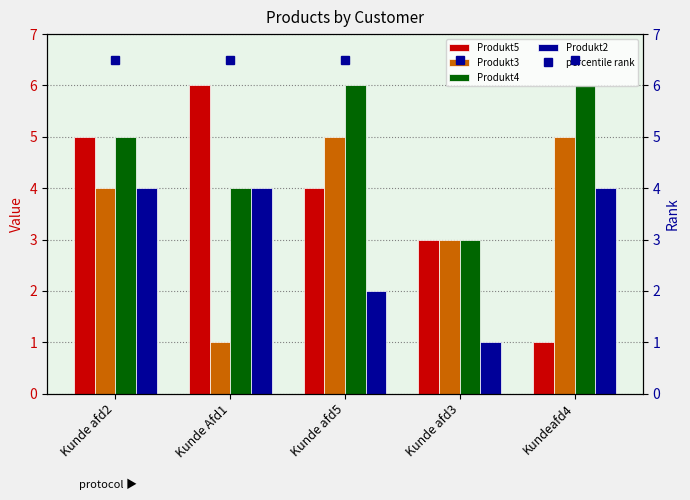

What is the highest value of the Produkt5 series?

6